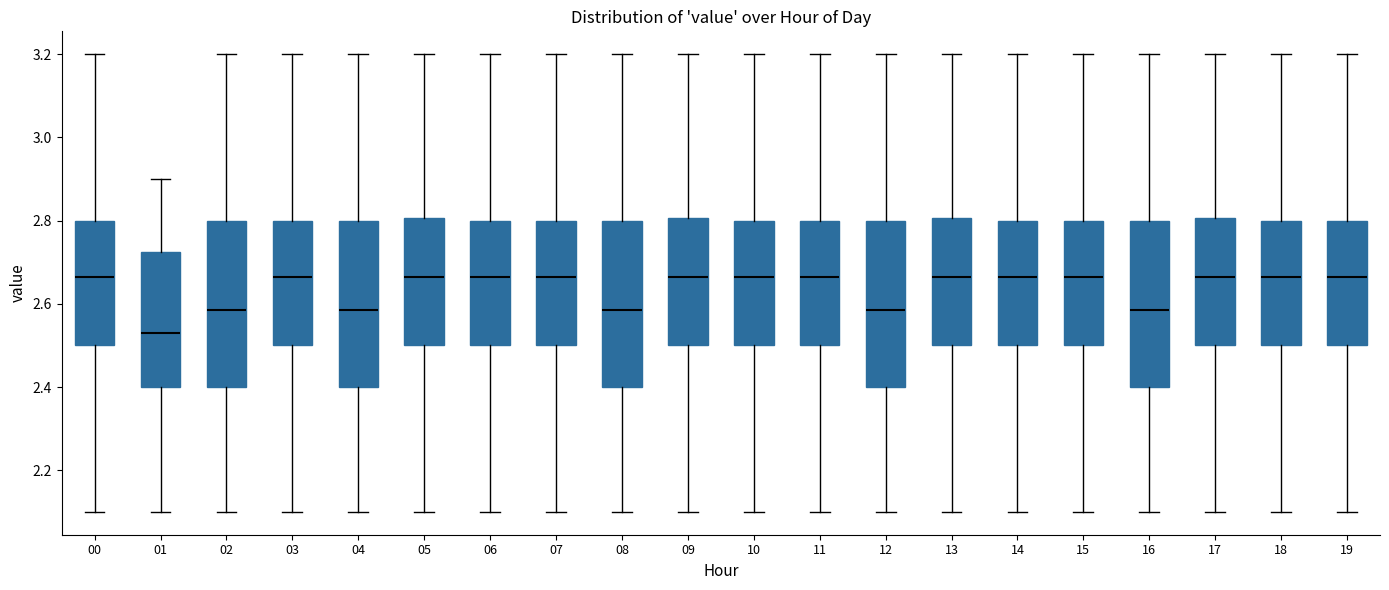

Which box's median line is the lowest?

01